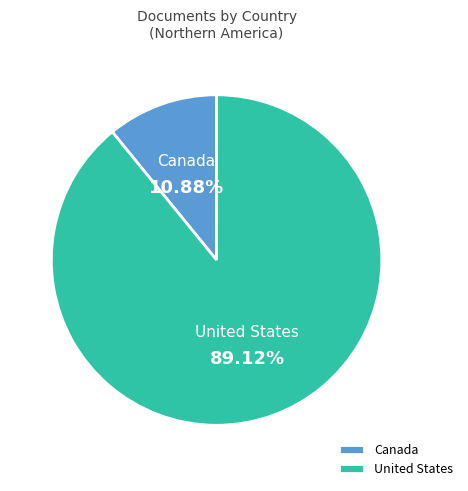

Combined, what portion of the pie is Canada and United States?

100.0%